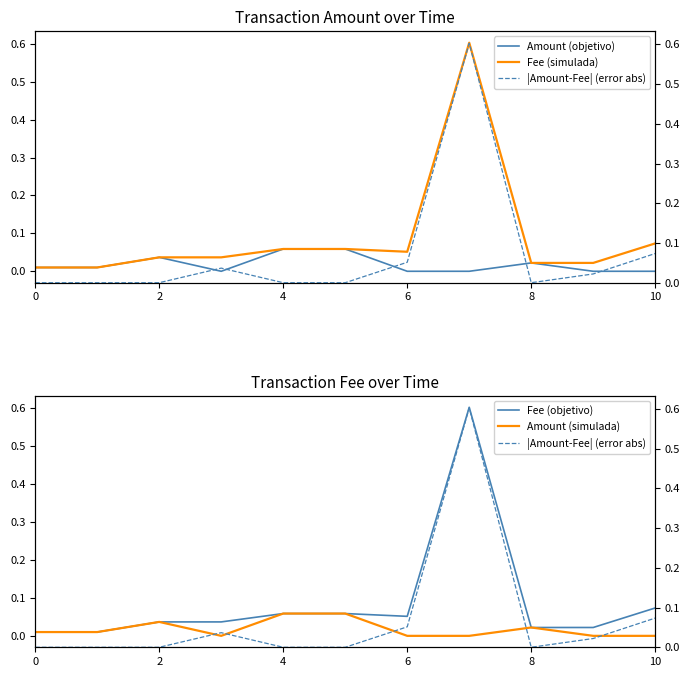

True or false: Fee (objetivo) has a value of 0.1 at 10.

True